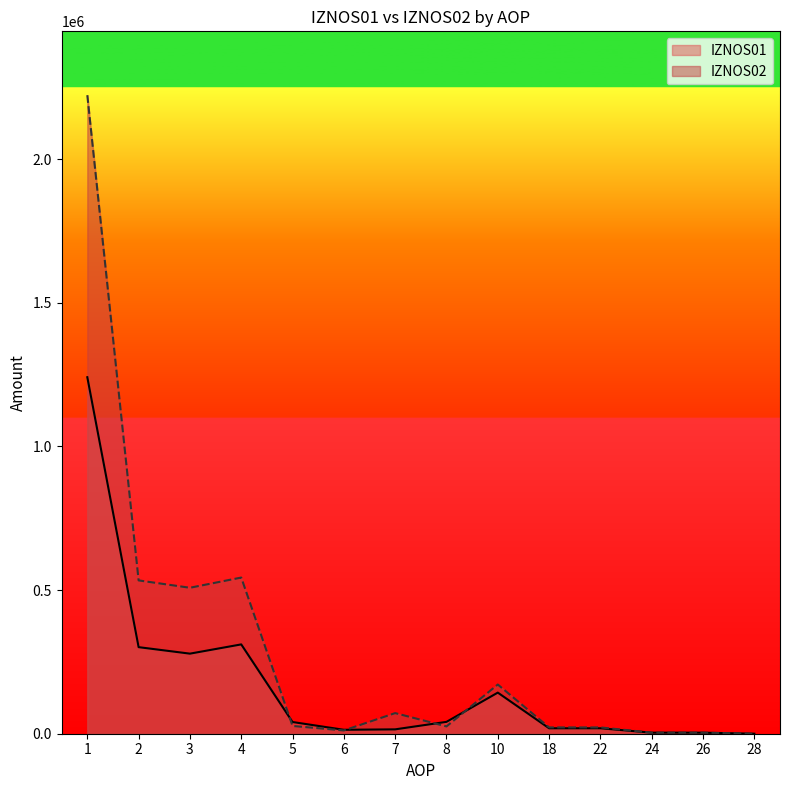

What is the sum of all IZNOS01 values?

2430776.5